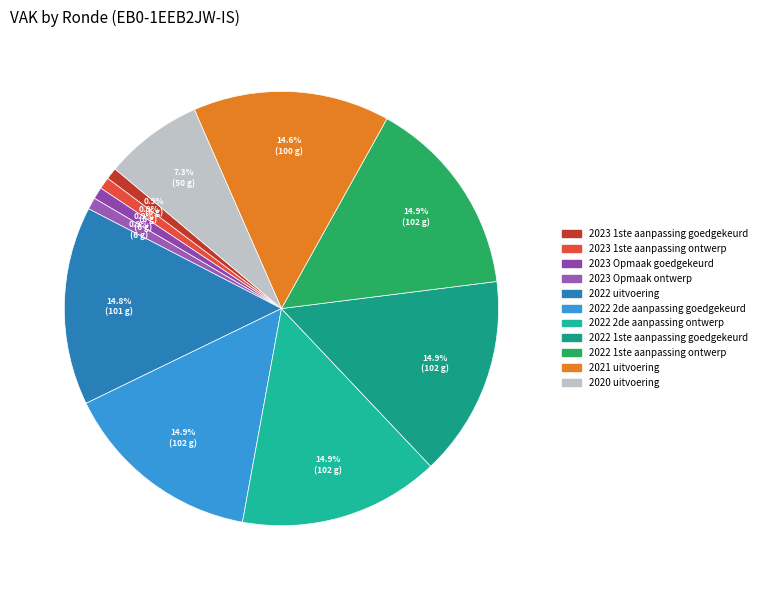

What percentage is the 2023 1ste aanpassing ontwerp slice, to the nearest percent?

1%